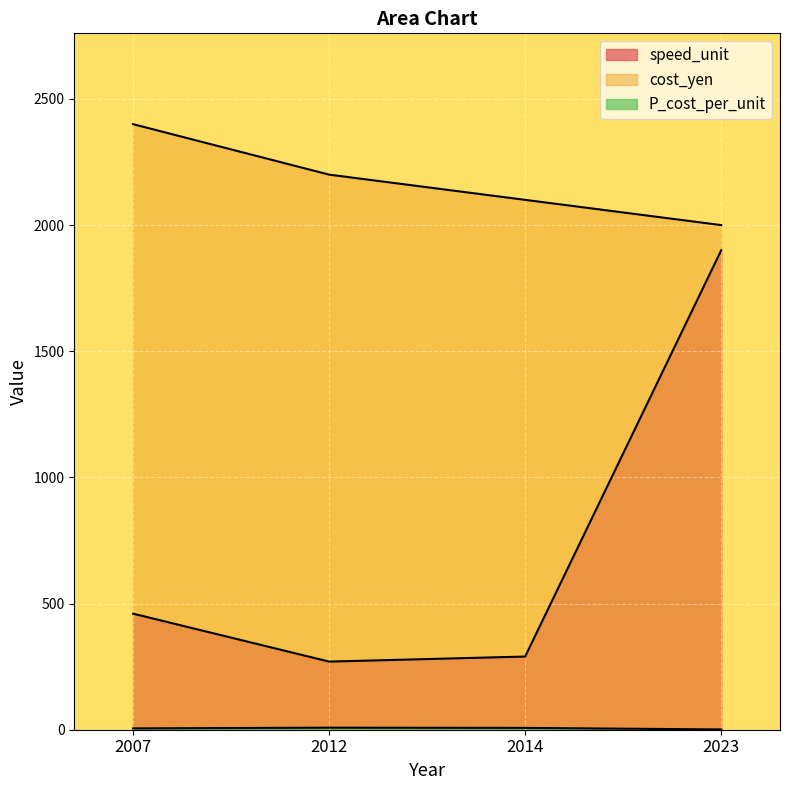

How many lines are shown in the chart?

3